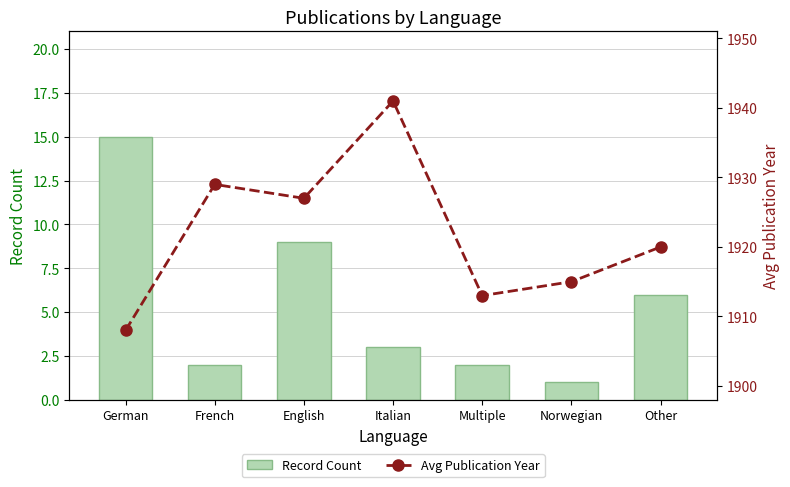

Which label corresponds to the smallest value in the chart?

Norwegian